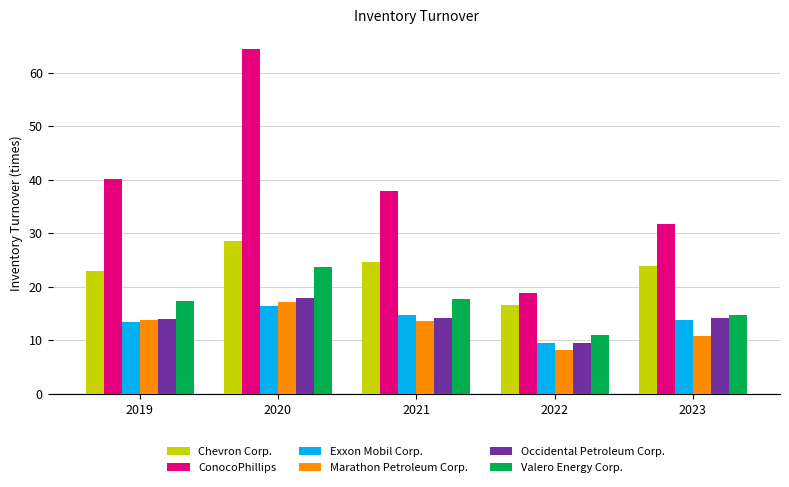

Which series changed the most between 2021 and 2023?

ConocoPhillips